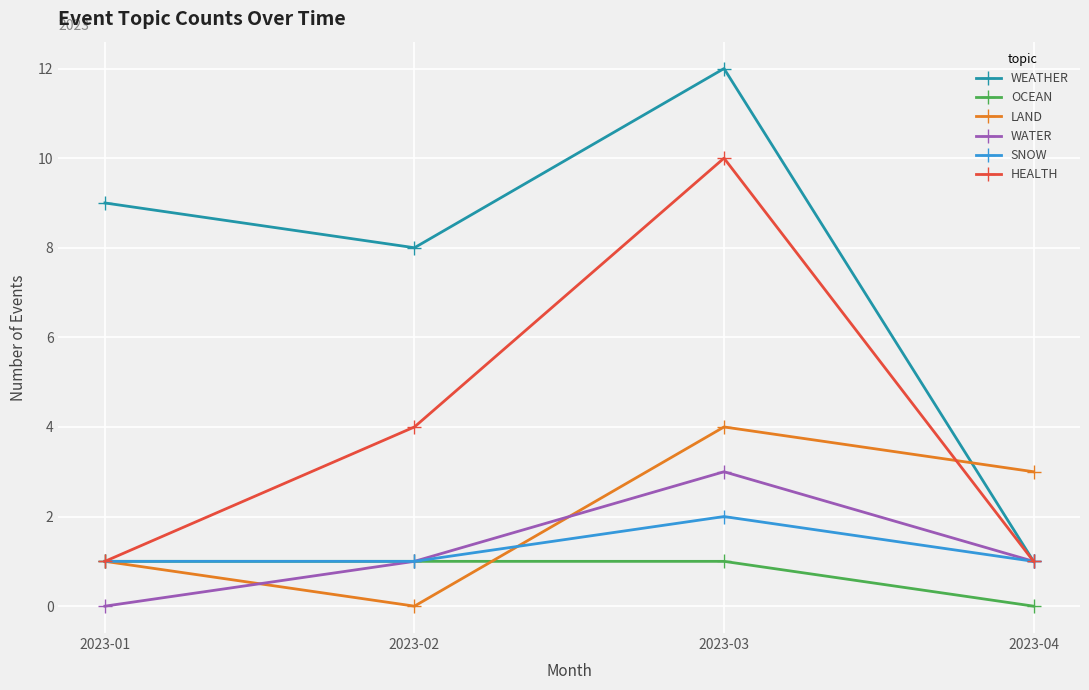

What is the total value across all series at 2023-02?

15